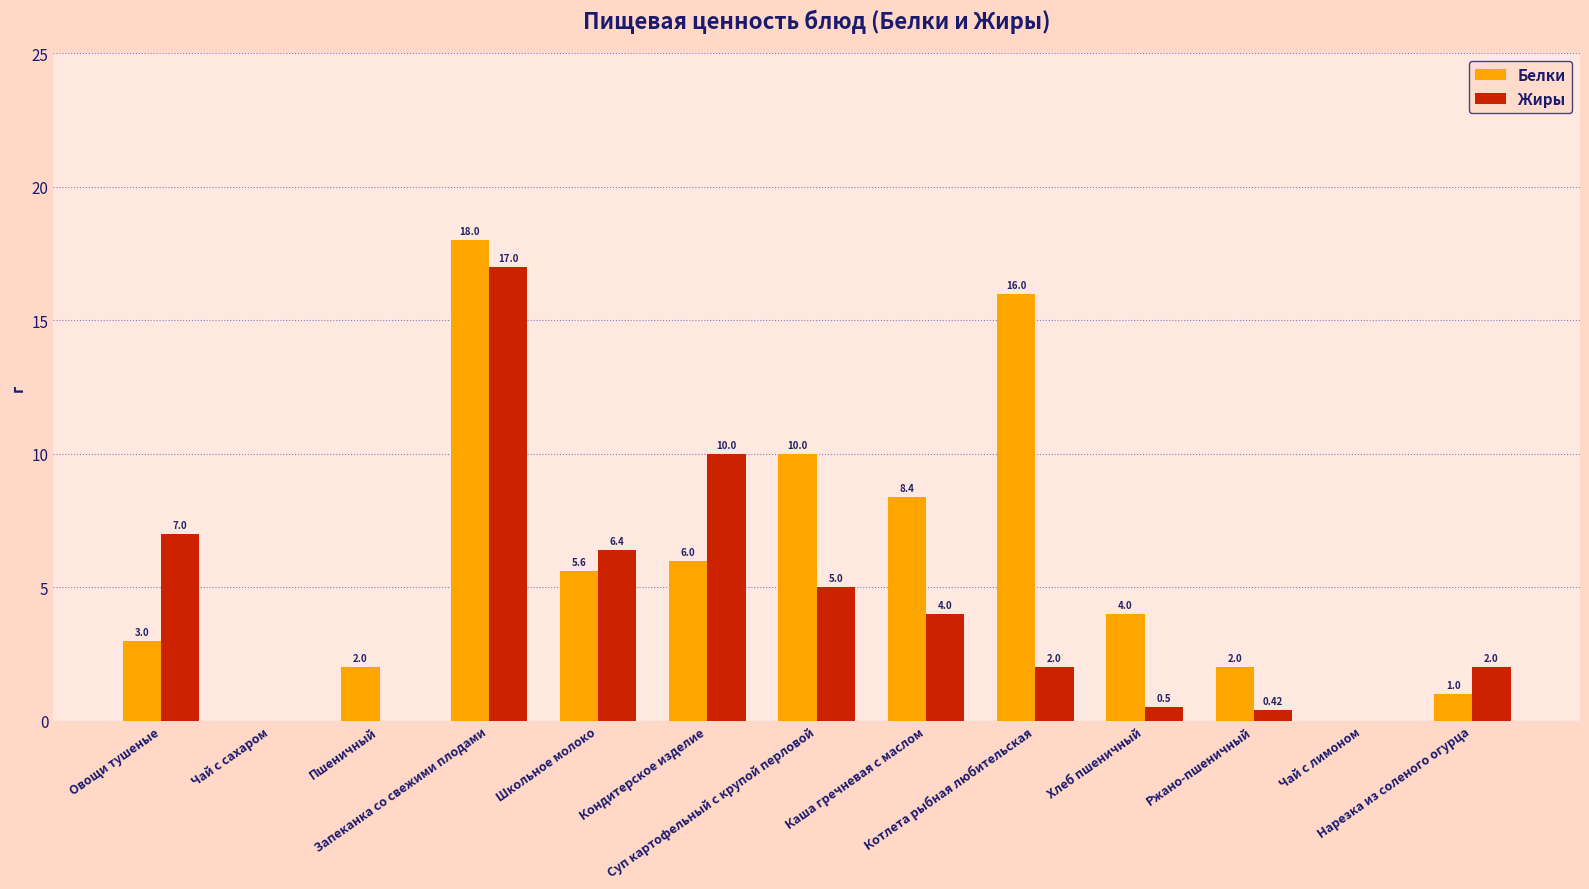

True or false: Жиры has a value of 6.4 at Школьное молоко.

True